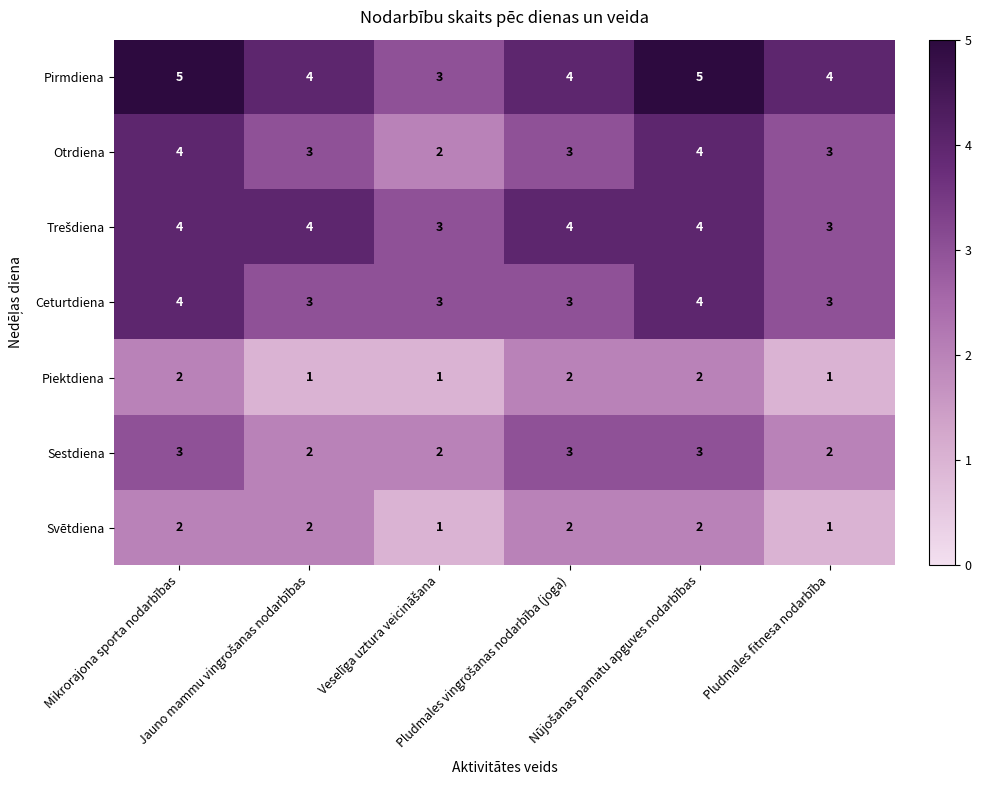

What is the greatest value displayed?

5